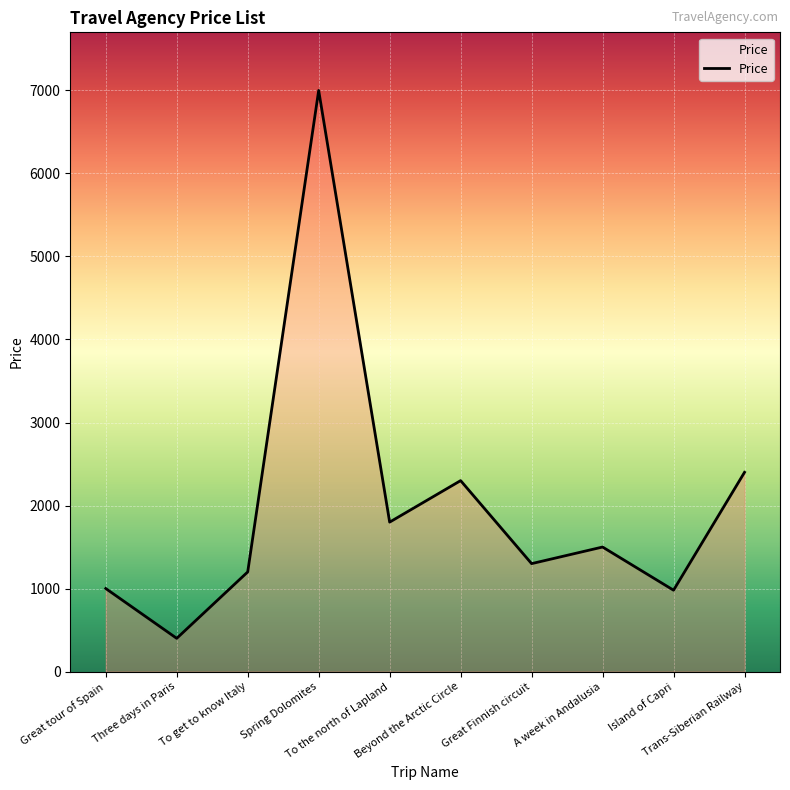

True or false: there are more than 2 points higher than both neighbors.

True